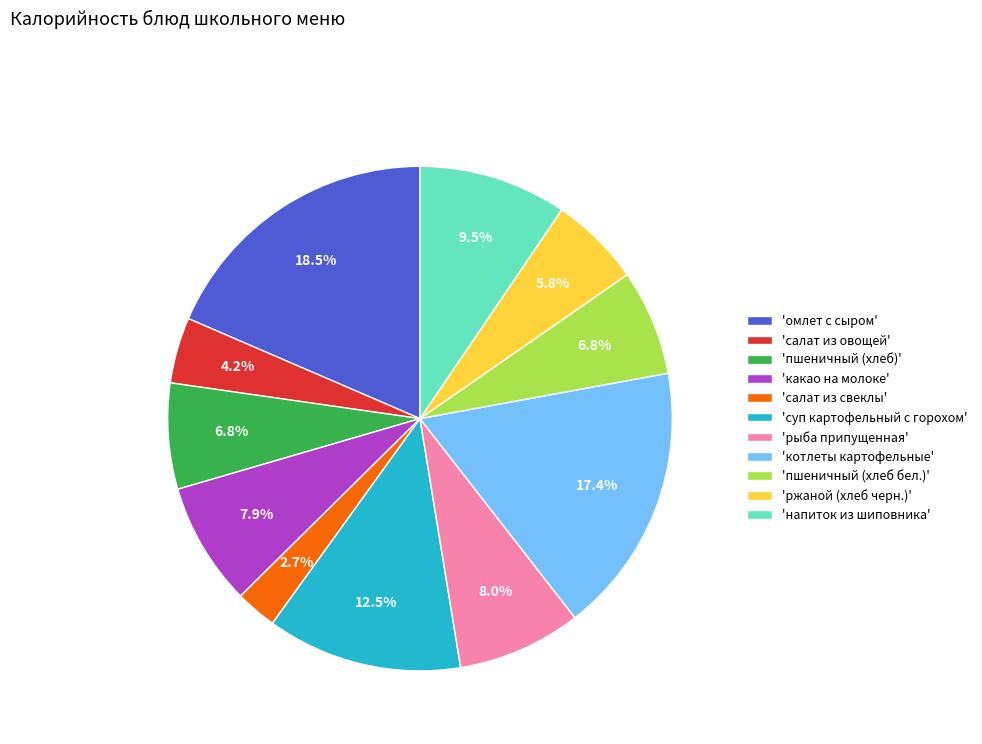

Combined, do 'напиток из шиповника' and 'суп картофельный с горохом' account for over 50%?

No